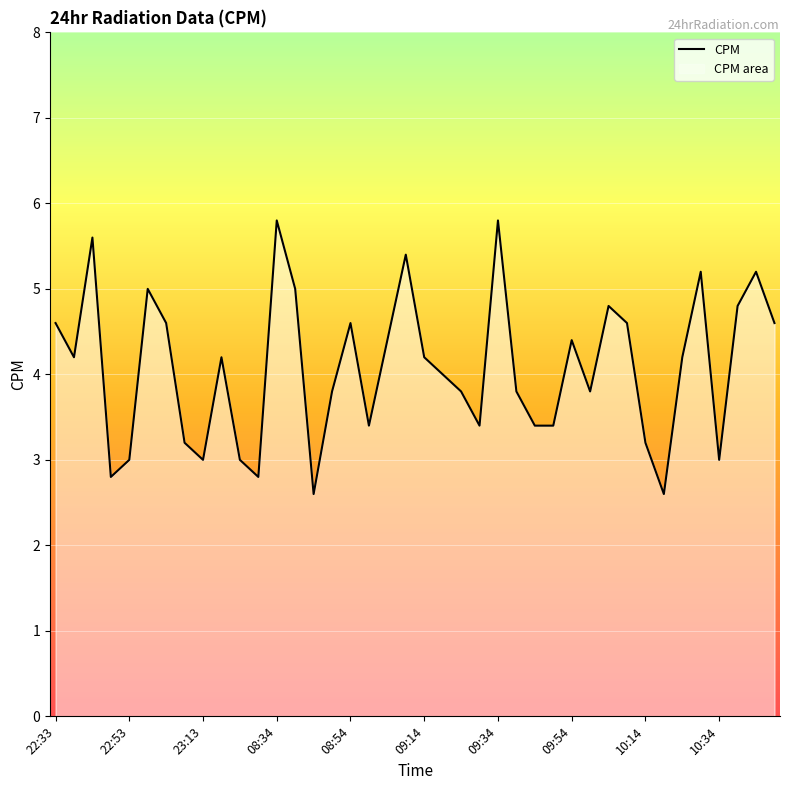

What is the minimum value shown in the chart?

2.6